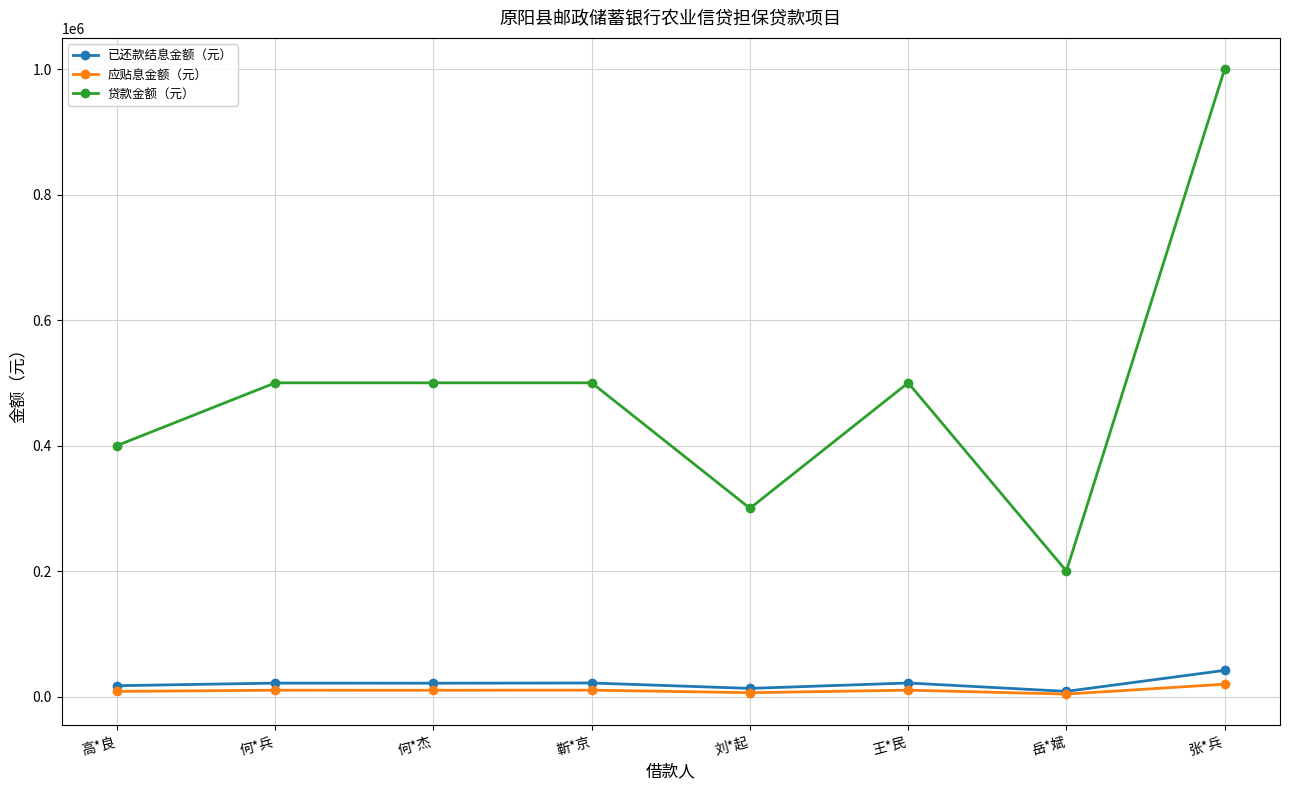

True or false: 贷款金额（元） has a value of 202981.2 at 王*民.

False